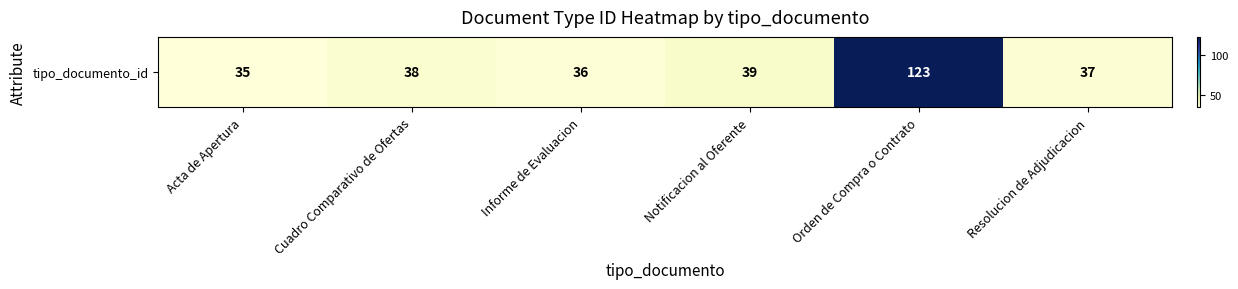

Rank the categories by value from highest to lowest.

Orden de Compra o Contrato, Notificacion al Oferente, Cuadro Comparativo de Ofertas, Resolucion de Adjudicacion, Informe de Evaluacion, Acta de Apertura